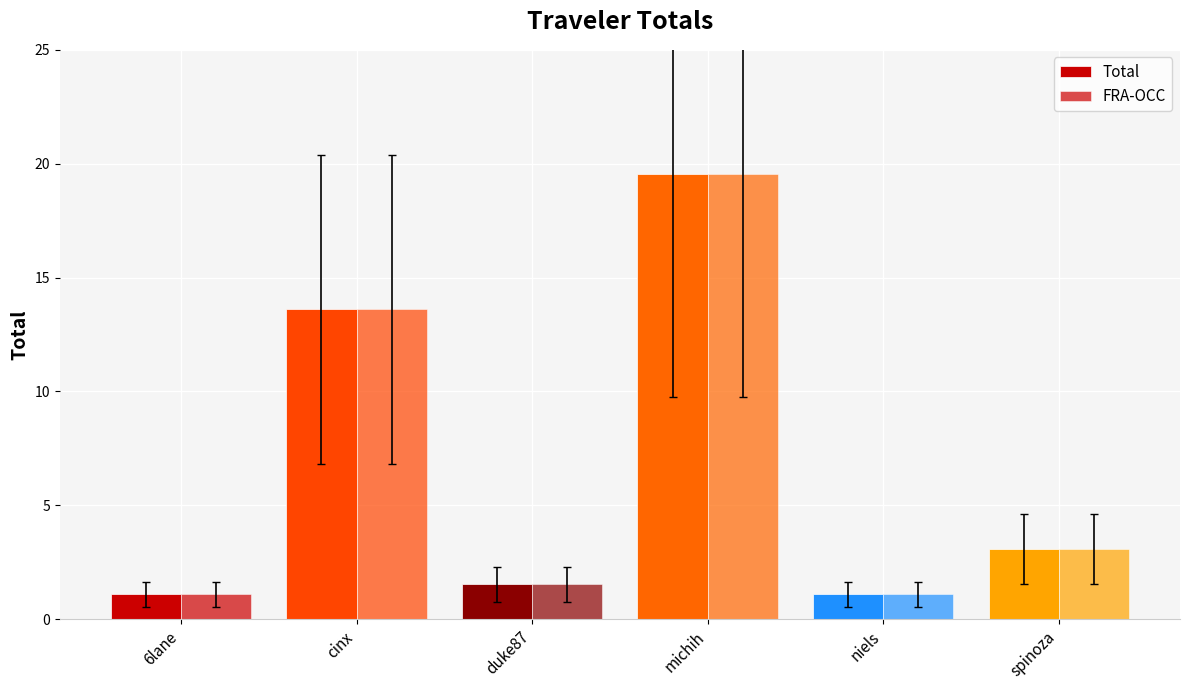

How many categories are shown in the chart?

6